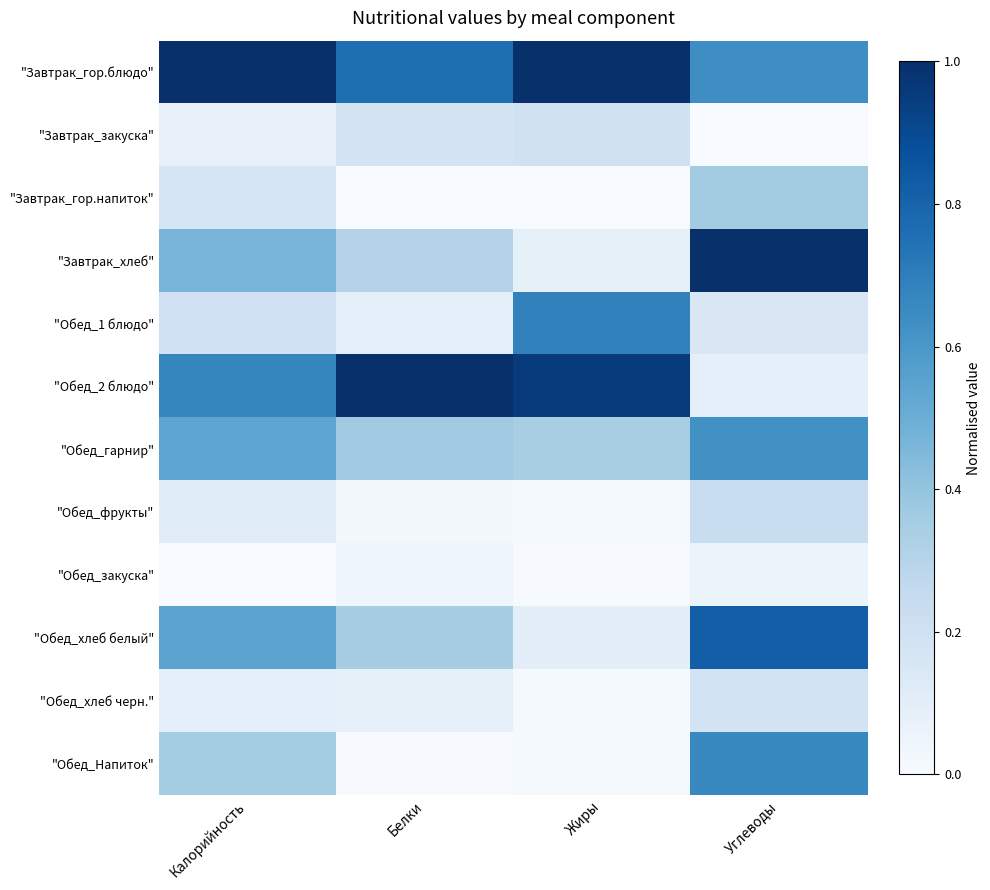

What is the difference between the highest and lowest values at Белки?

1.0